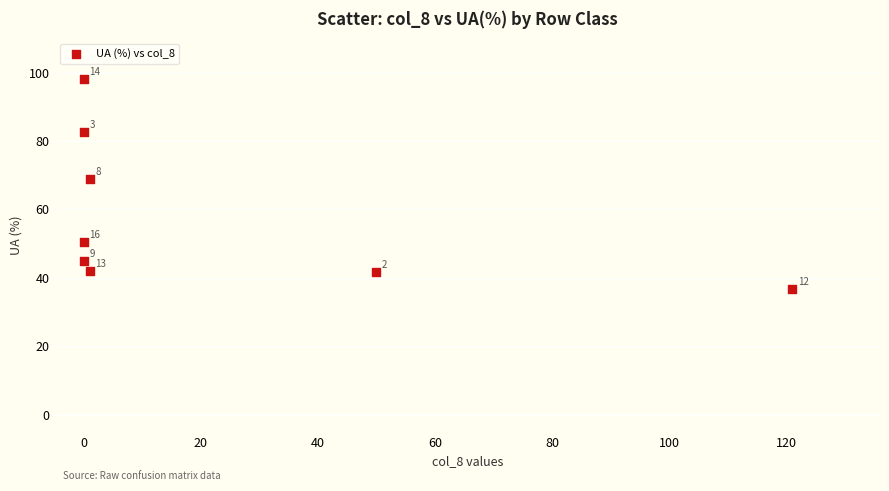

What is the range of Y values (max minus min)?

61.4